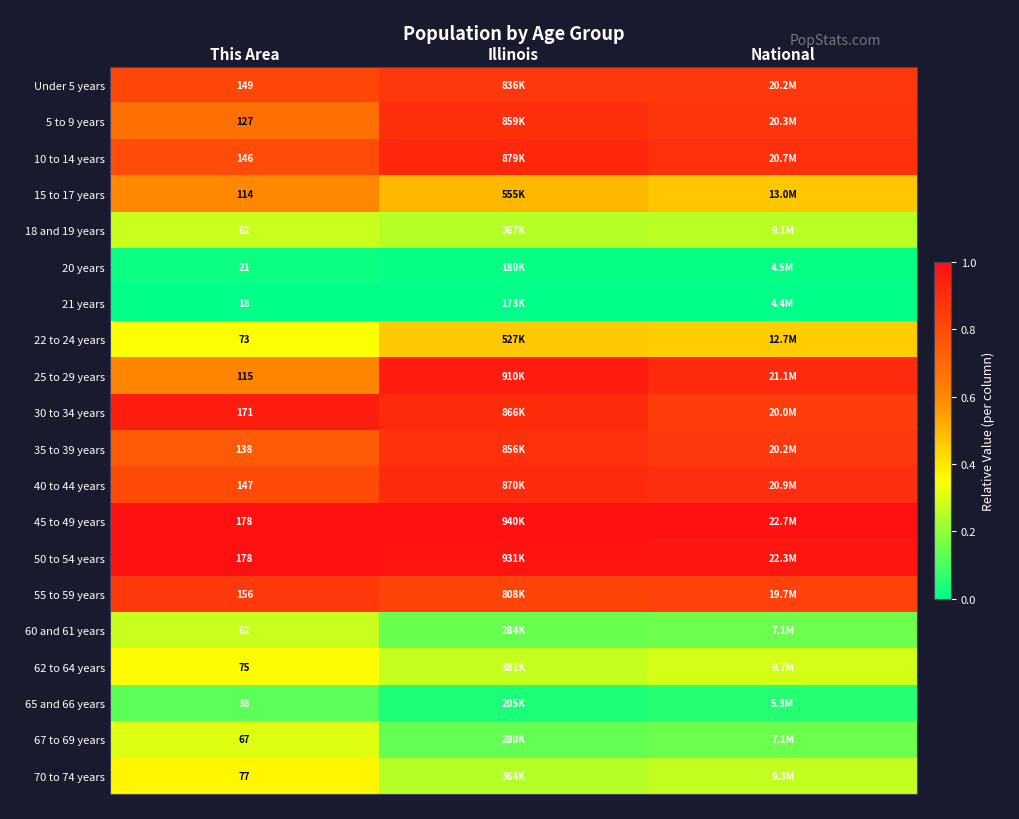

Which category has the lowest value in the 30 to 34 years series?

National